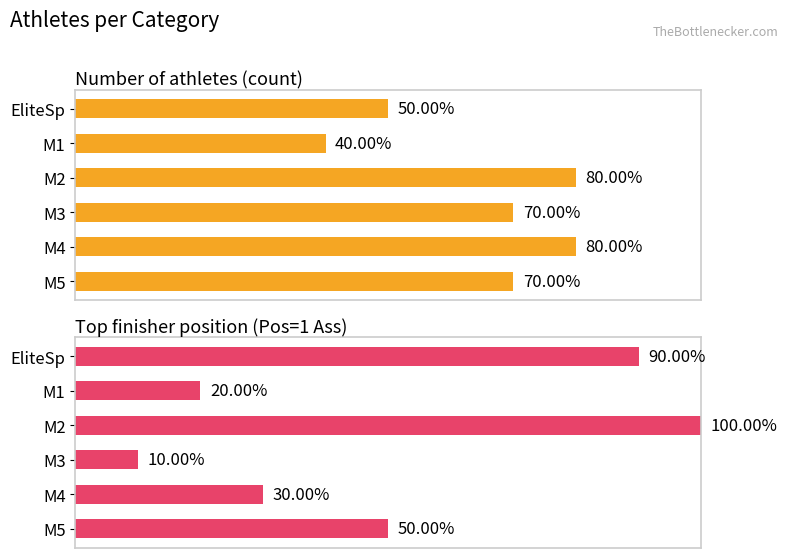

Which series has the largest total across all categories?

Number of athletes (count)